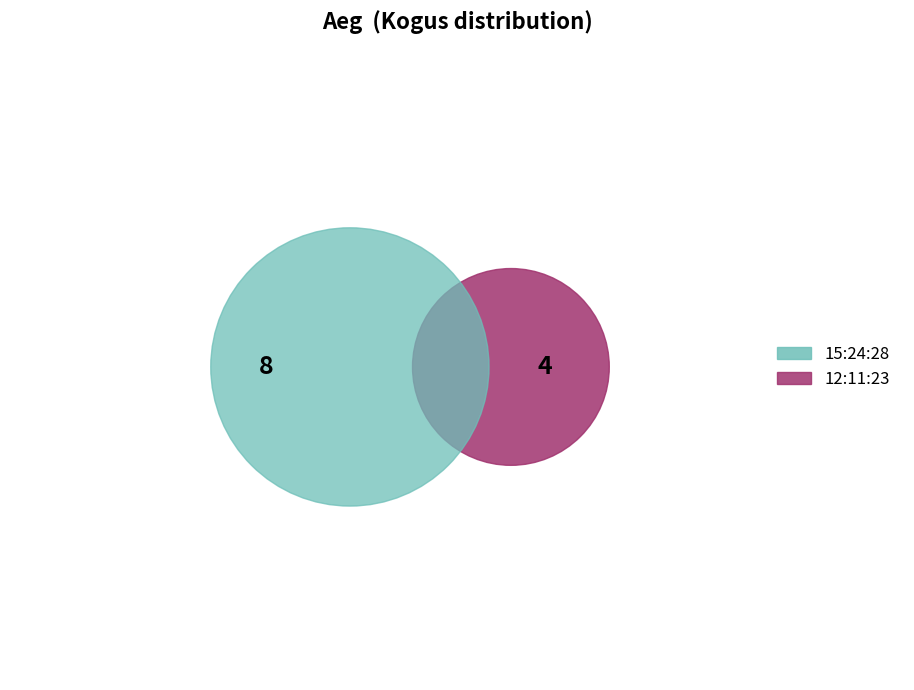

To the nearest percent, what is the difference between the 12:11:23 and 15:24:28 slice percentages?

33%